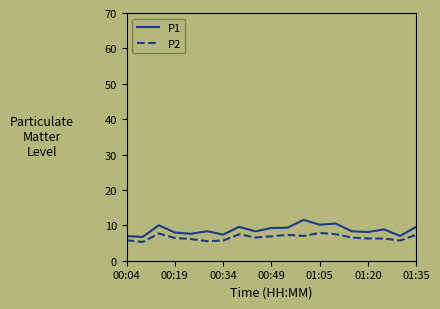

List the series in order of their overall mean, lowest first.

P2, P1